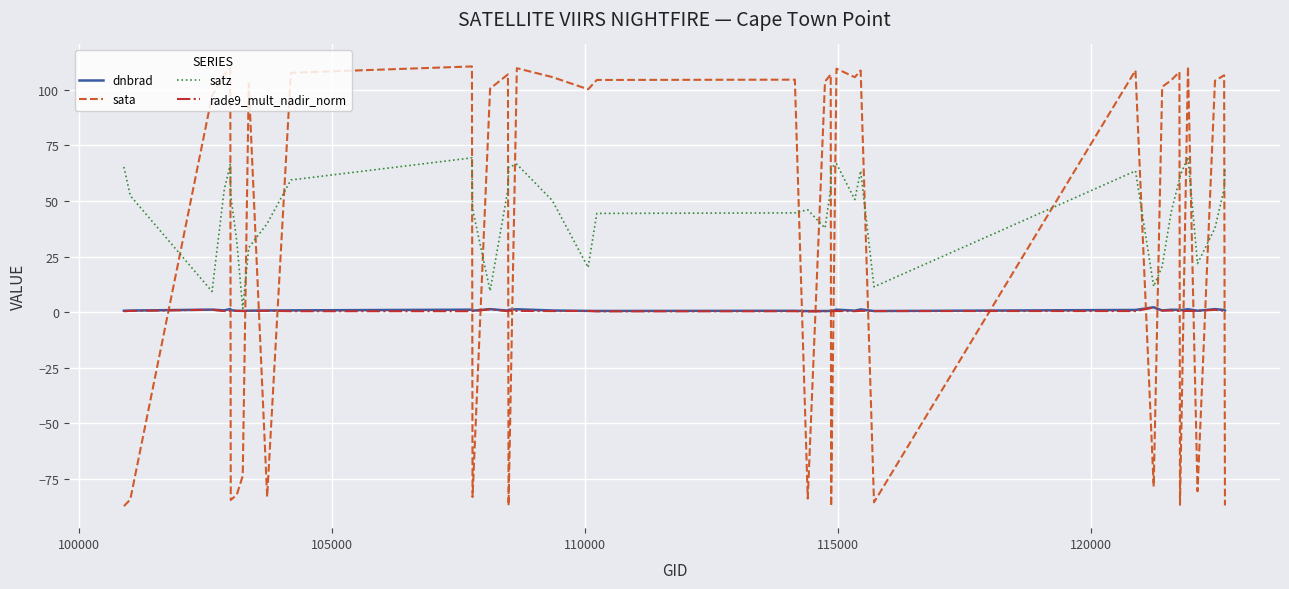

Which series has the largest total across all categories?

satz